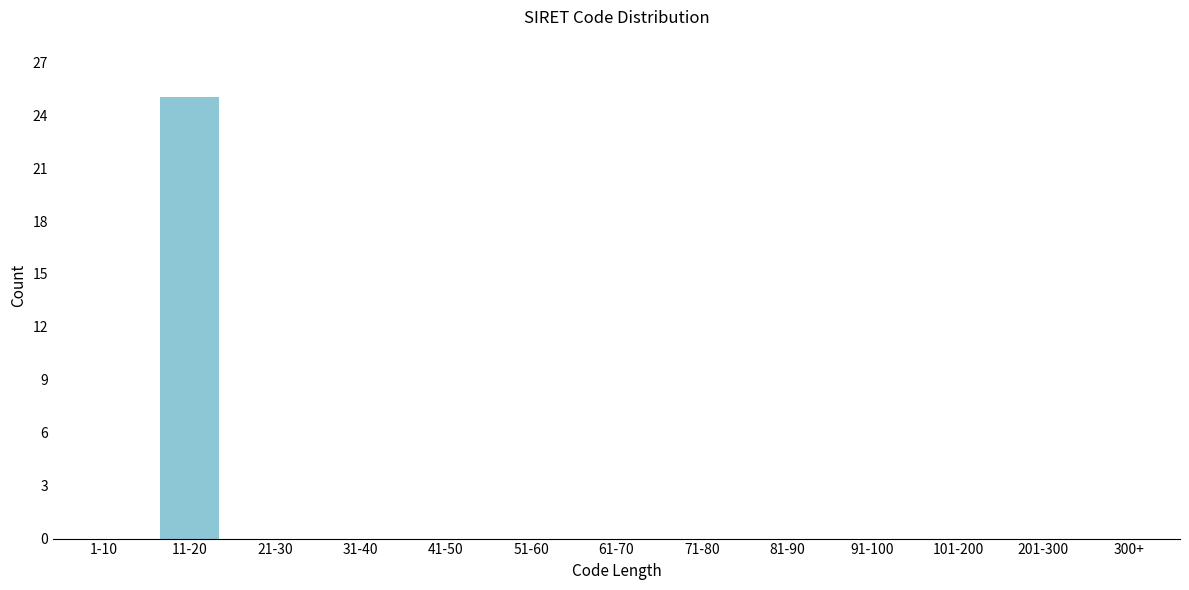

Reading left to right, list all the values displayed in this chart.

1-10=0	11-20=25	21-30=0	31-40=0	41-50=0	51-60=0	61-70=0	71-80=0	81-90=0	91-100=0	101-200=0	201-300=0	300+=0